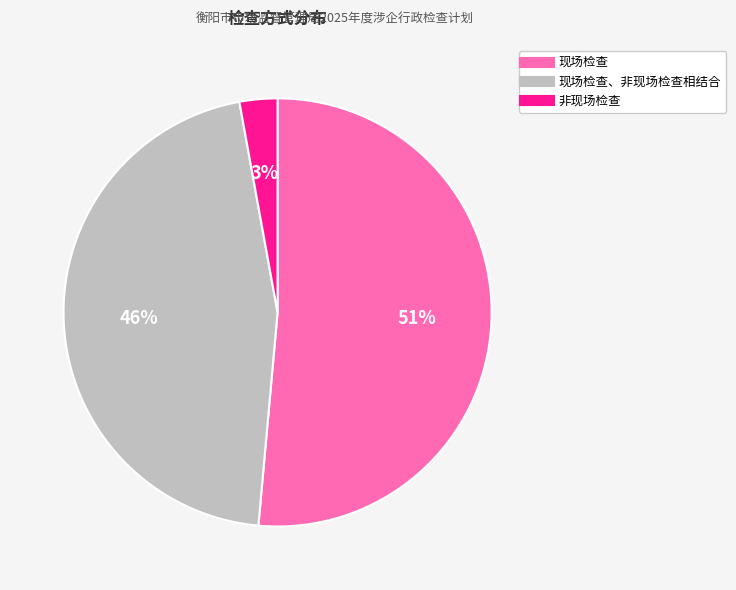

Does any single category account for the majority?

Yes